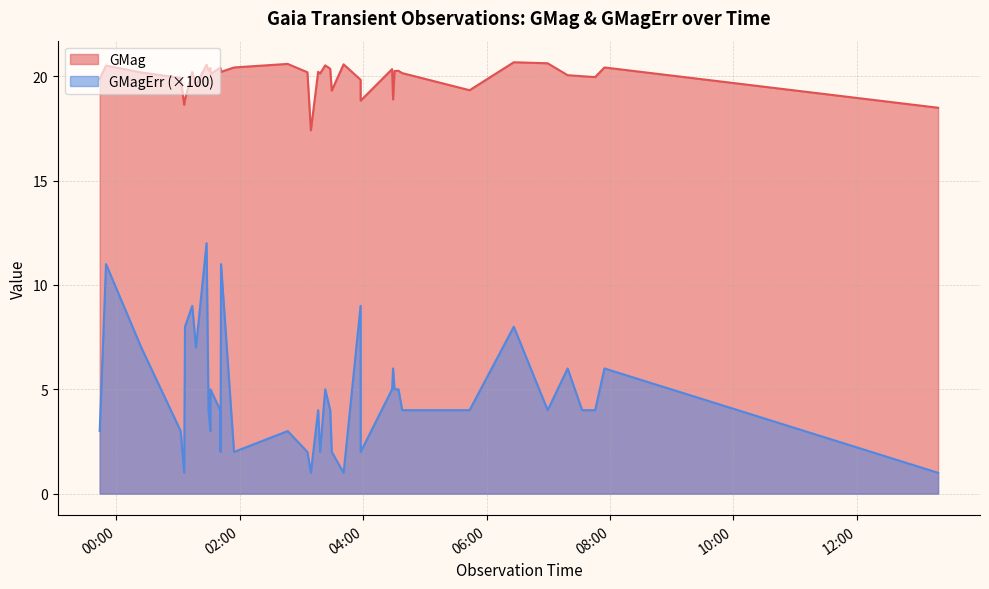

True or false: GMagErr and GMag cross at least once.

False